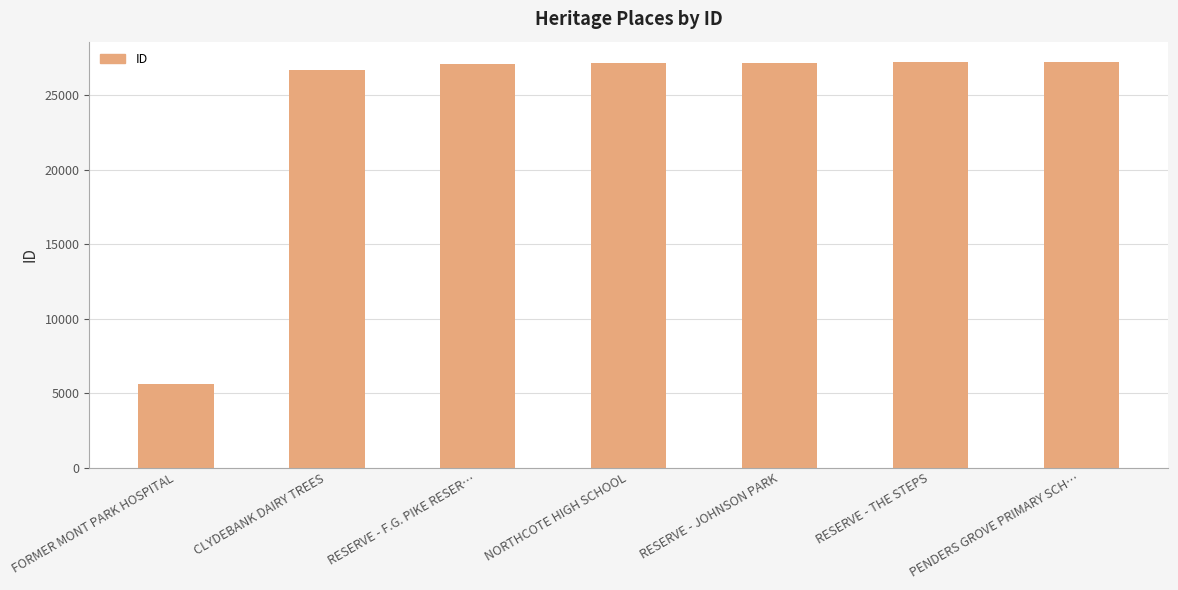

What is the change in value from NORTHCOTE HIGH SCHOOL to PENDERS GROVE PRIMARY SCH…?

+103